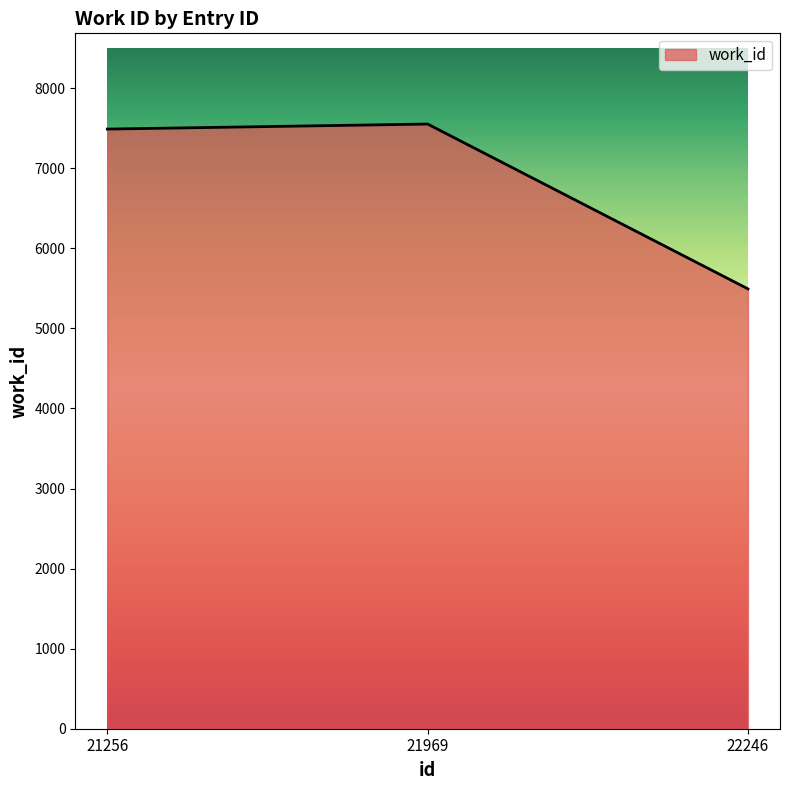

Where is the data nearest to the value 6523?

21256